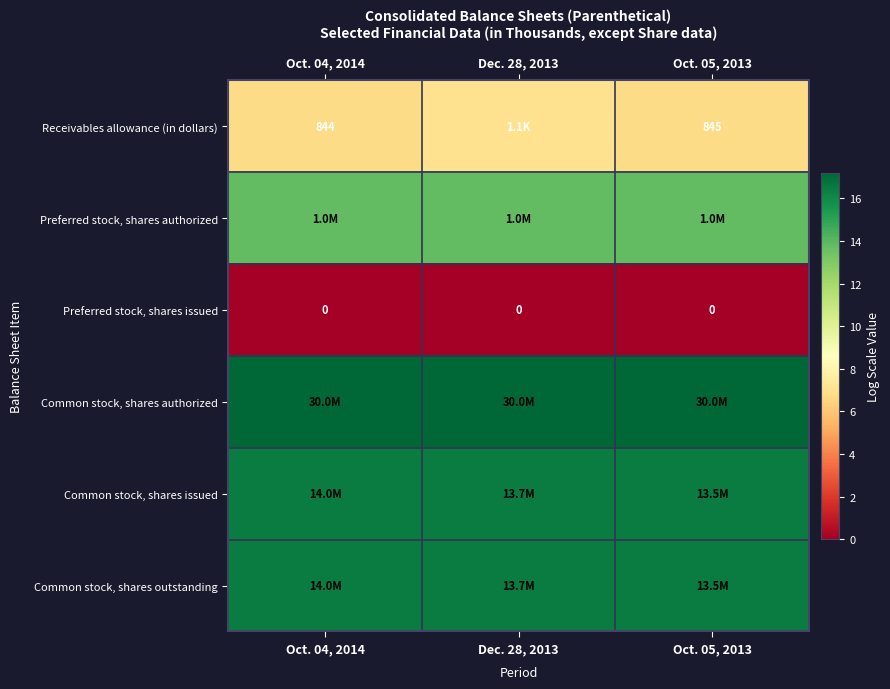

At which label is Common stock, shares authorized closest to 17?

Oct. 04, 2014